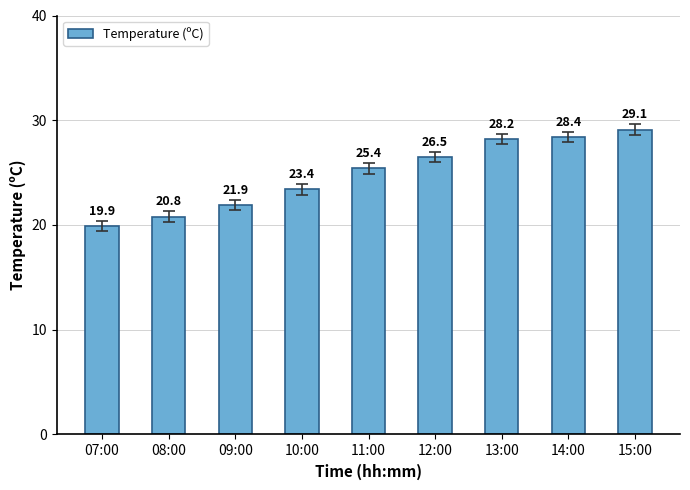

Which category has the lowest value across all series?

07:00